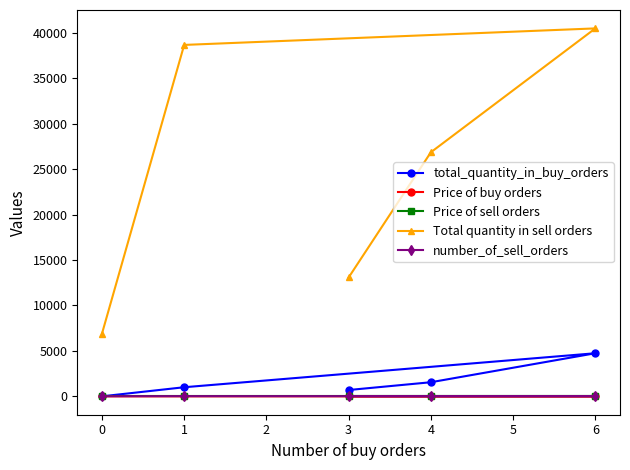

Which series has the largest total across all categories?

Total quantity in sell orders